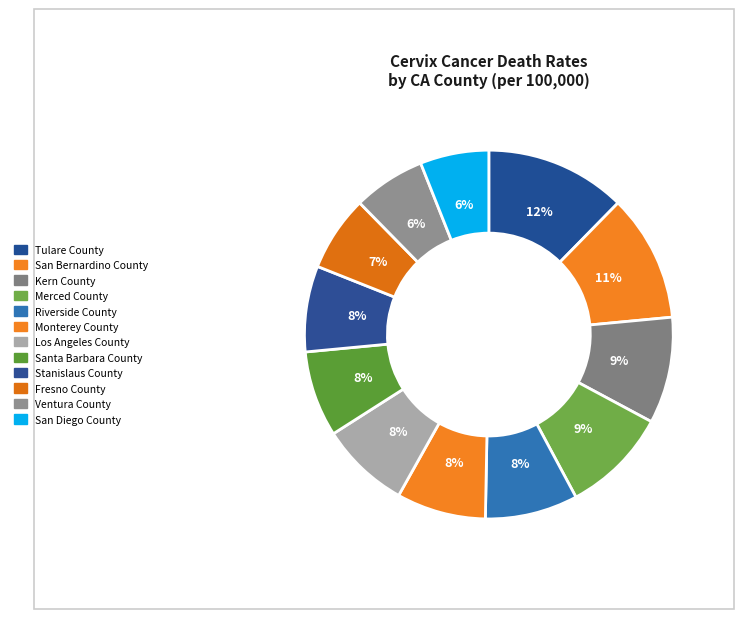

Combined, what portion of the pie is Merced County and Fresno County?

16.0%